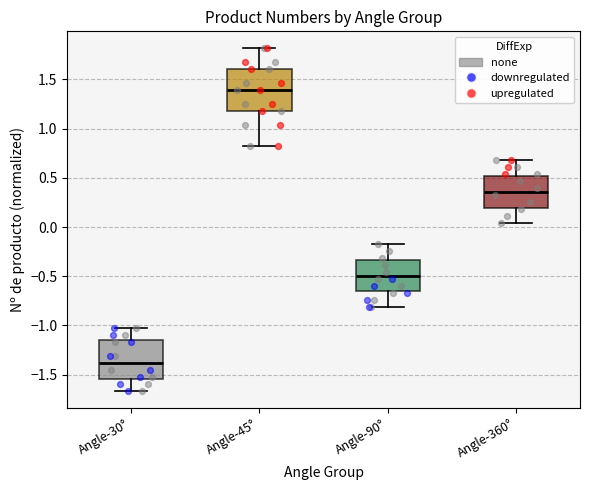

Which box has the highest median line?

Angle-45°